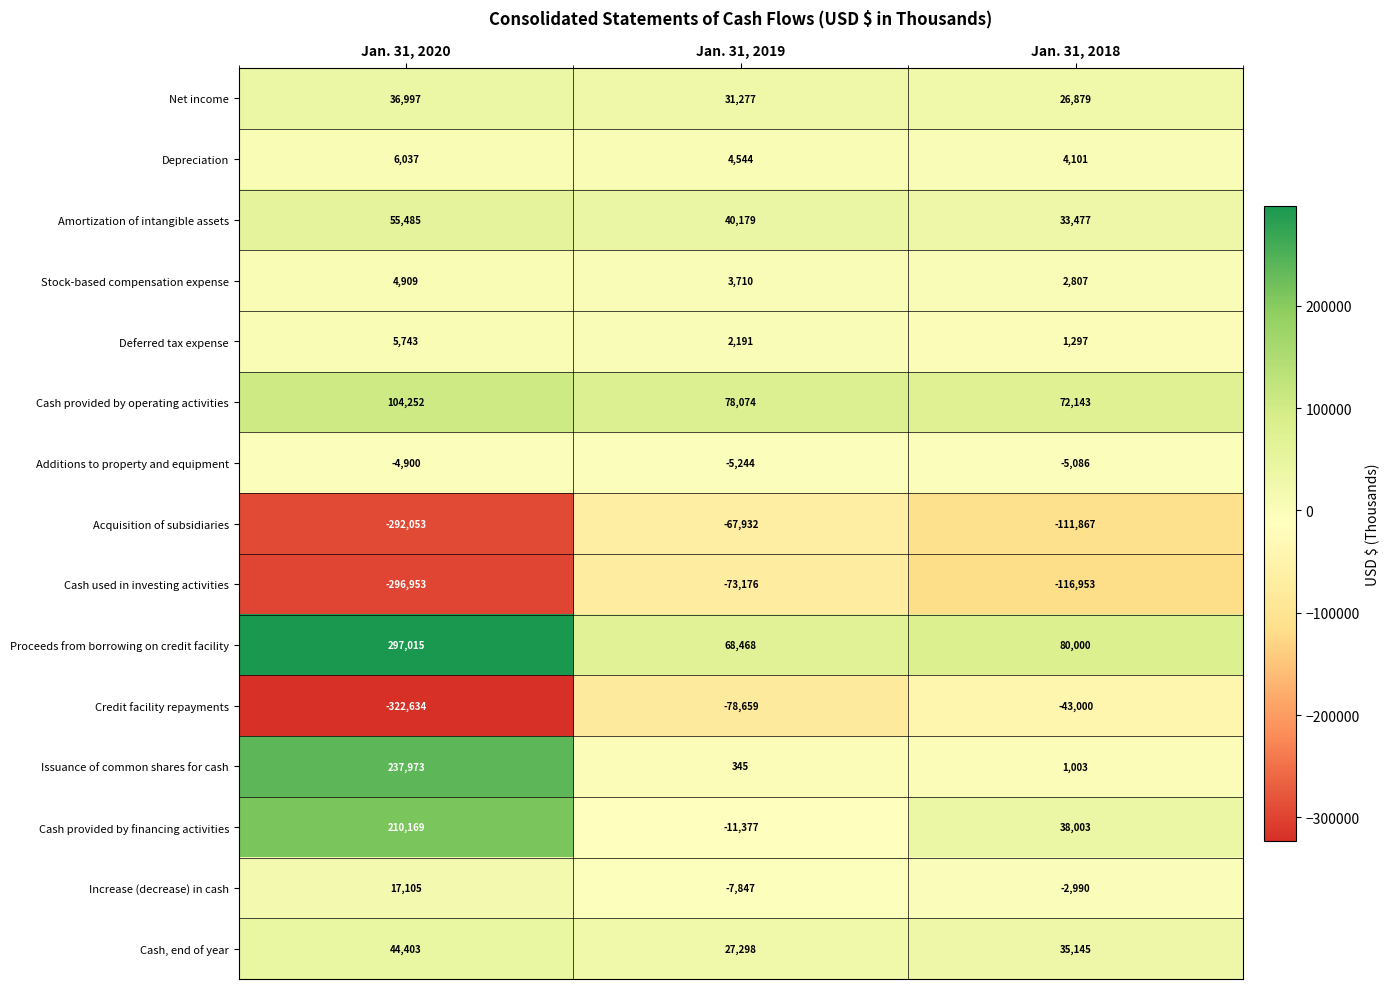

Rank the series at Jan. 31, 2018 from highest to lowest value.

Proceeds from borrowing on credit facility, Cash provided by operating activities, Cash provided by financing activities, Cash, end of year, Amortization of intangible assets, Net income, Depreciation, Stock-based compensation expense, Deferred tax expense, Issuance of common shares for cash, Increase (decrease) in cash, Additions to property and equipment, Credit facility repayments, Acquisition of subsidiaries, Cash used in investing activities